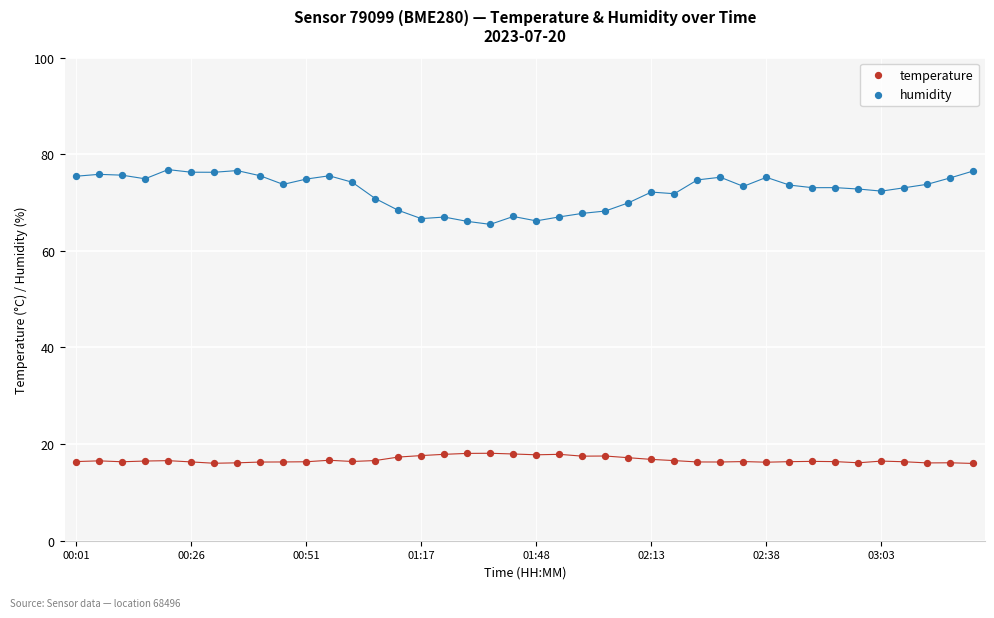

Across all data points, what is the range of Y values (max minus min)?

60.8